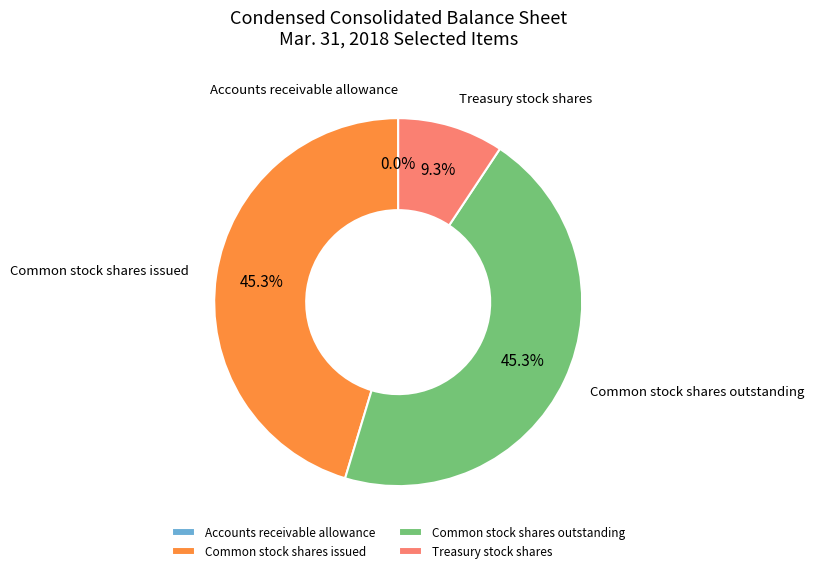

Is the sum of Common stock shares outstanding and Common stock shares issued greater than half?

Yes